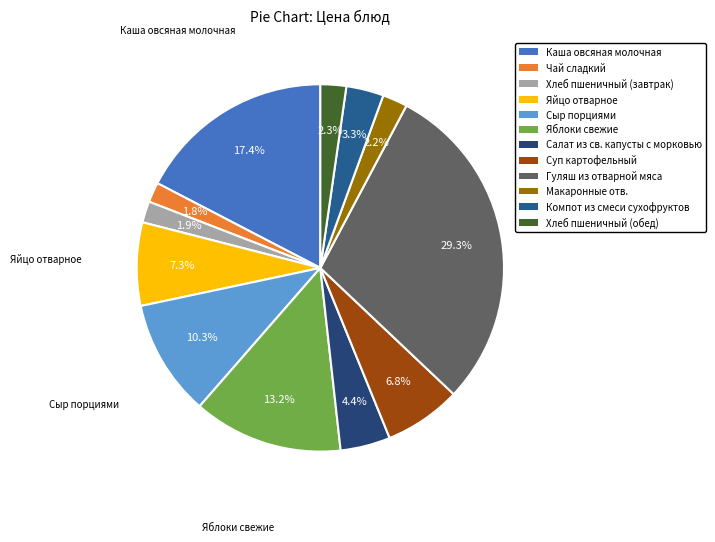

Count the number of slices in the pie.

12